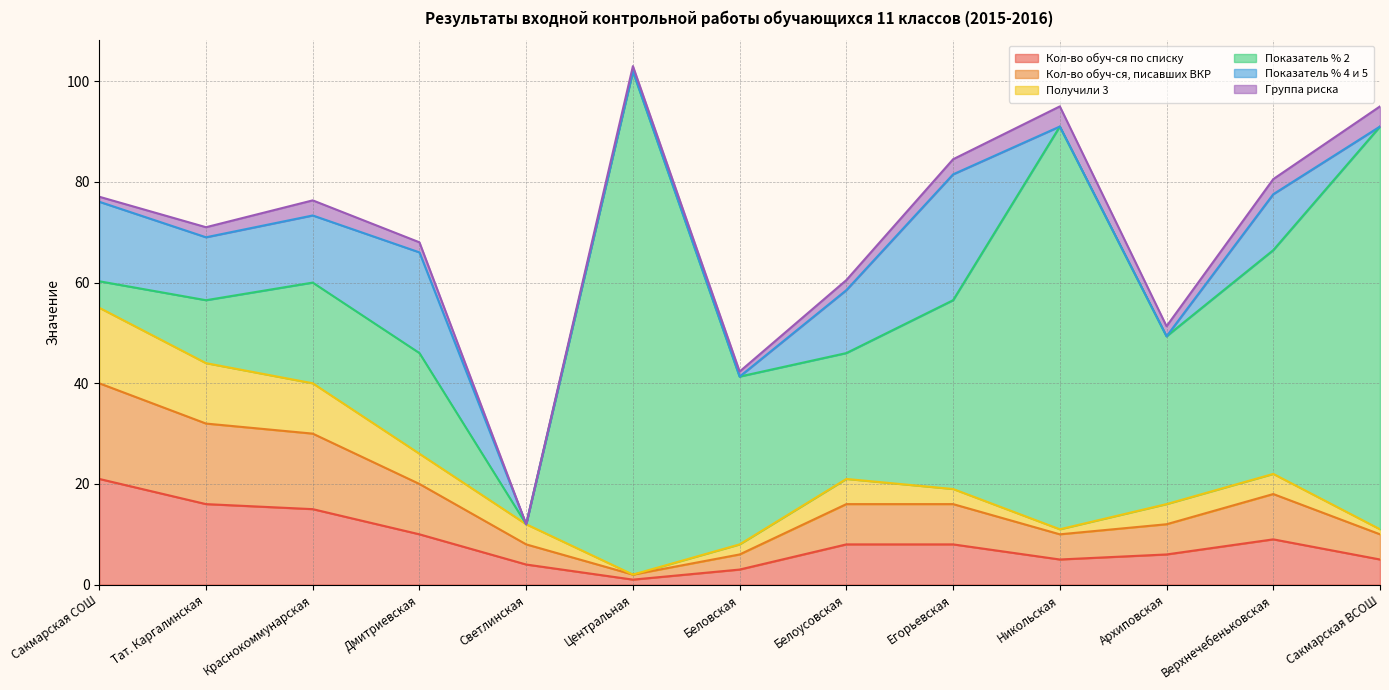

Which series has the largest total across all categories?

Показатель % 2